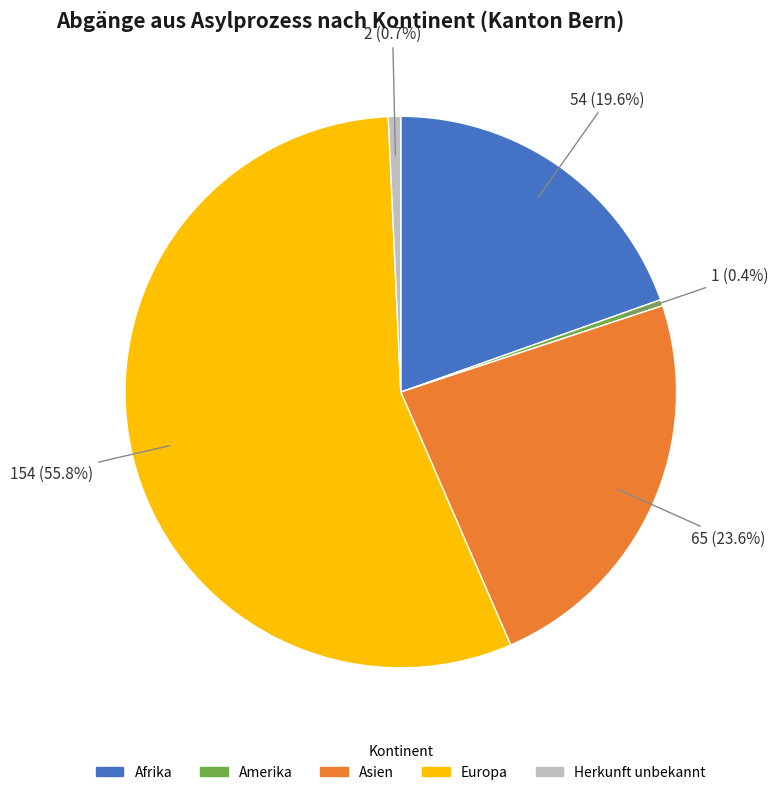

Is there any slice that represents more than half of the pie?

Yes